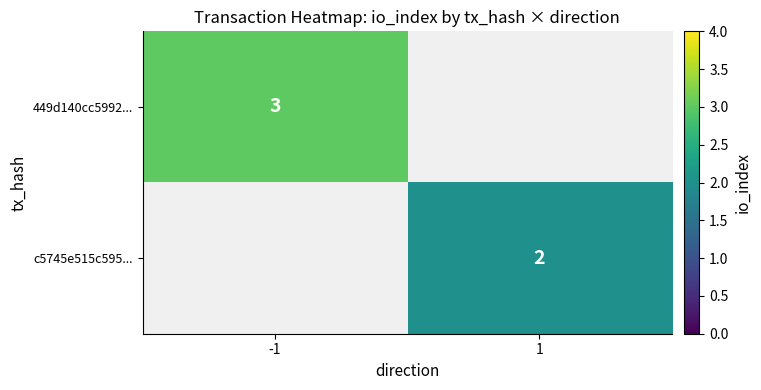

Is it true that c5745e515c595... equals 1.1 at 1?

False